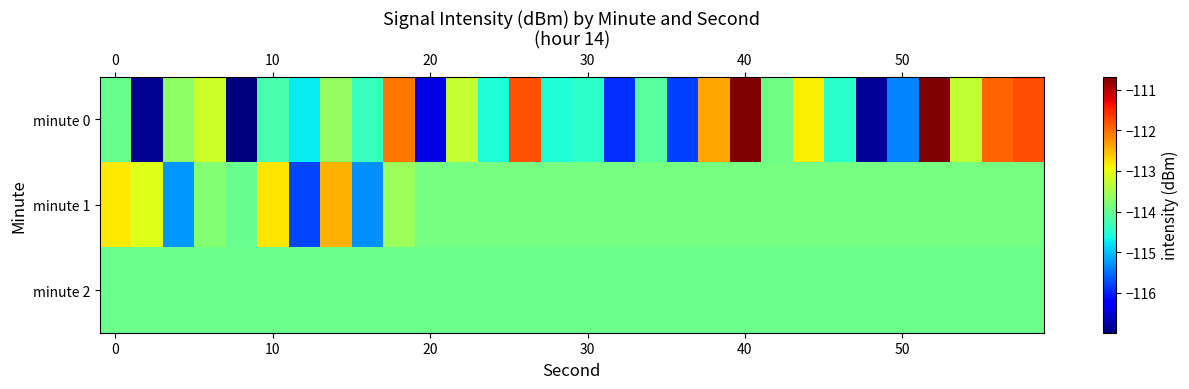

List the series in order of their peak value, highest first.

minute 0, minute 1, minute 2